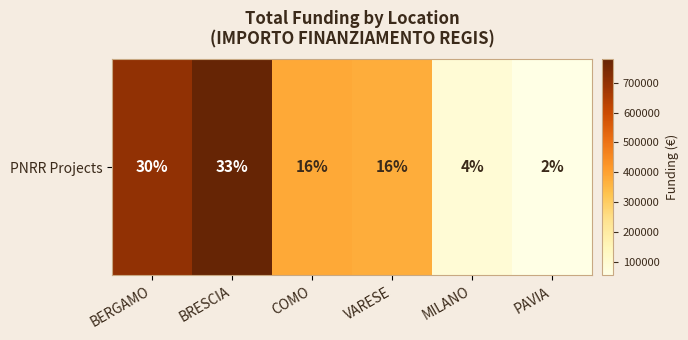

List the labels in order of value, smallest first.

PAVIA, MILANO, VARESE, COMO, BERGAMO, BRESCIA